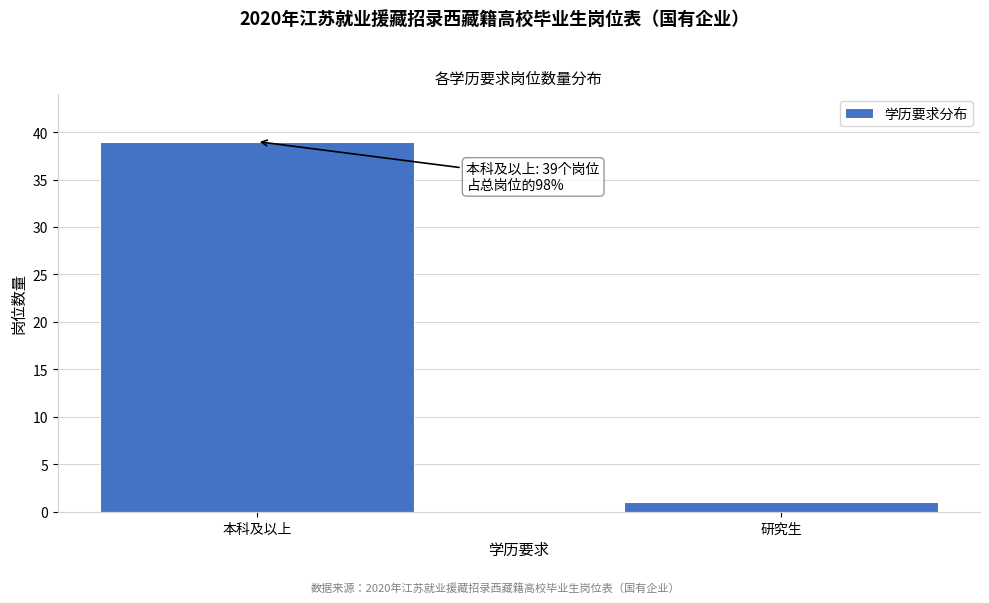

Reading left to right, what are all the values shown in this chart?

39	1